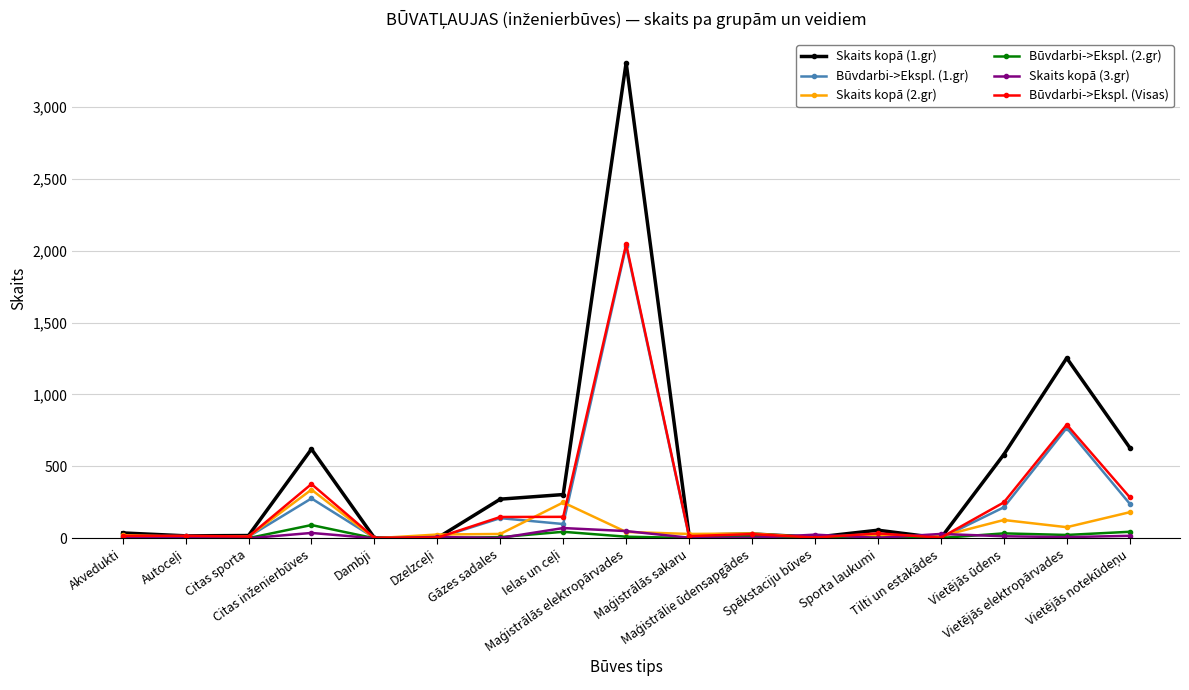

Which series has the largest total across all categories?

Skaits kopā (1.gr)